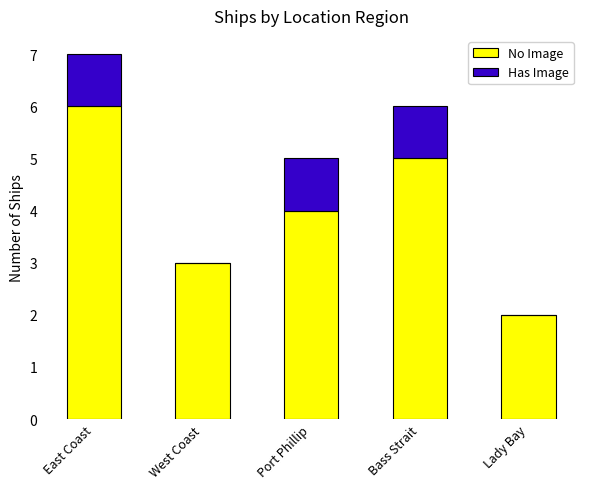

True or false: No Image has a value of 2 at Lady Bay.

True